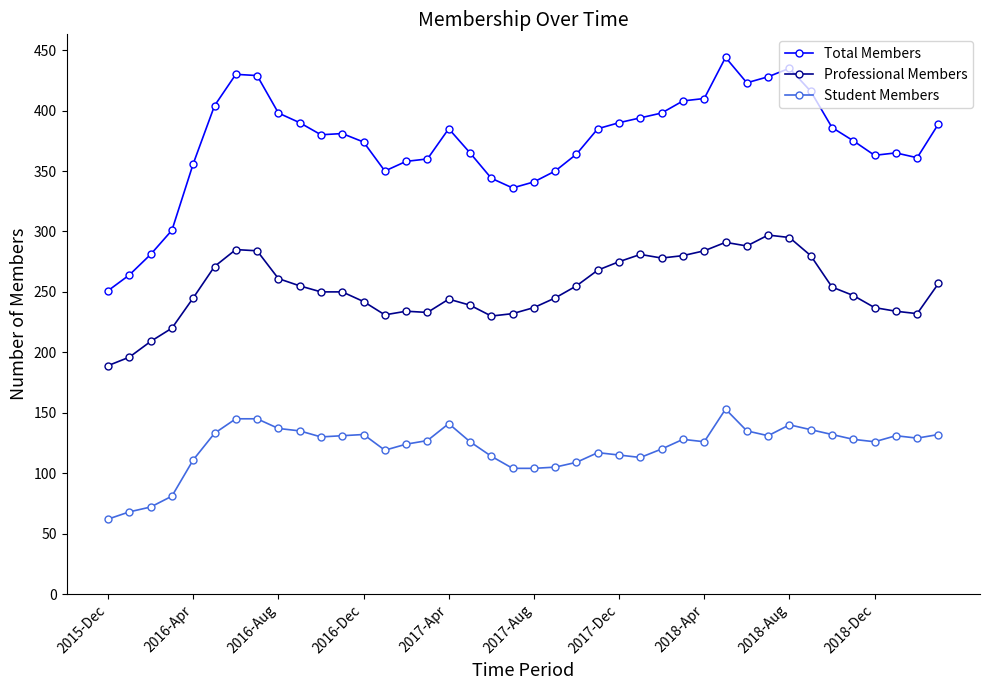

What is the minimum value shown in the chart?

62